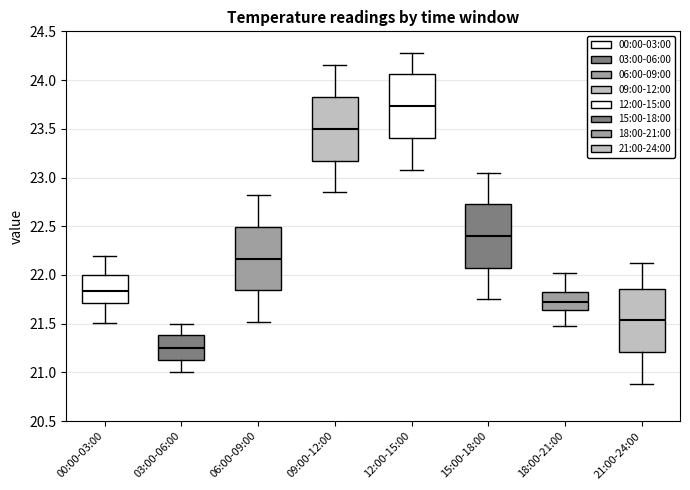

Reading left to right, read every box against the y-axis: the position of its median line, the range the box covers, and the ends of its whiskers. The values are not printed on the chart, so give them approximately, as read against the axis.

00:00-03:00: median 21.85, box 21.70 to 22.00, whiskers 21.50 to 22.20
03:00-06:00: median 21.25, box 21.15 to 21.40, whiskers 21.00 to 21.50
06:00-09:00: median 22.15, box 21.85 to 22.50, whiskers 21.50 to 22.80
09:00-12:00: median 23.50, box 23.15 to 23.85, whiskers 22.85 to 24.15
12:00-15:00: median 23.75, box 23.40 to 24.05, whiskers 23.10 to 24.30
15:00-18:00: median 22.40, box 22.05 to 22.75, whiskers 21.75 to 23.05
18:00-21:00: median 21.70, box 21.65 to 21.80, whiskers 21.50 to 22.00
21:00-24:00: median 21.55, box 21.20 to 21.85, whiskers 20.90 to 22.10